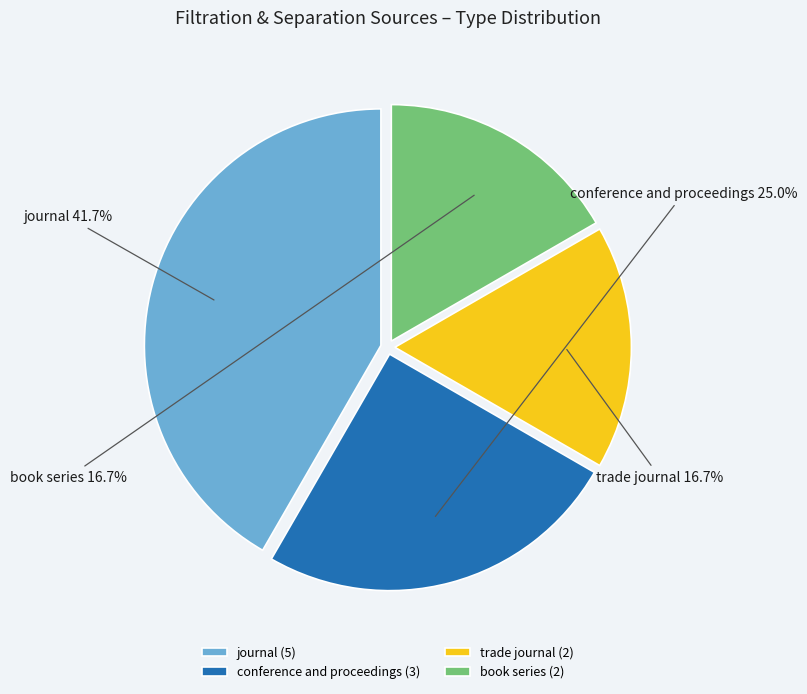

To the nearest percent, what is the difference between the conference and proceedings and trade journal slice percentages?

8%